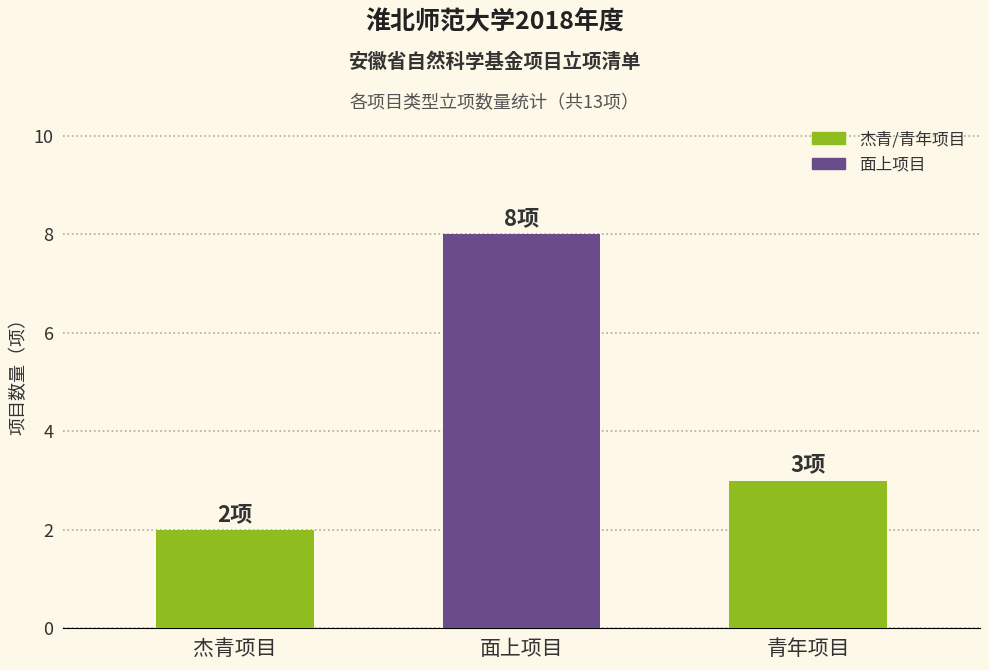

How many distinct data groups are displayed?

1